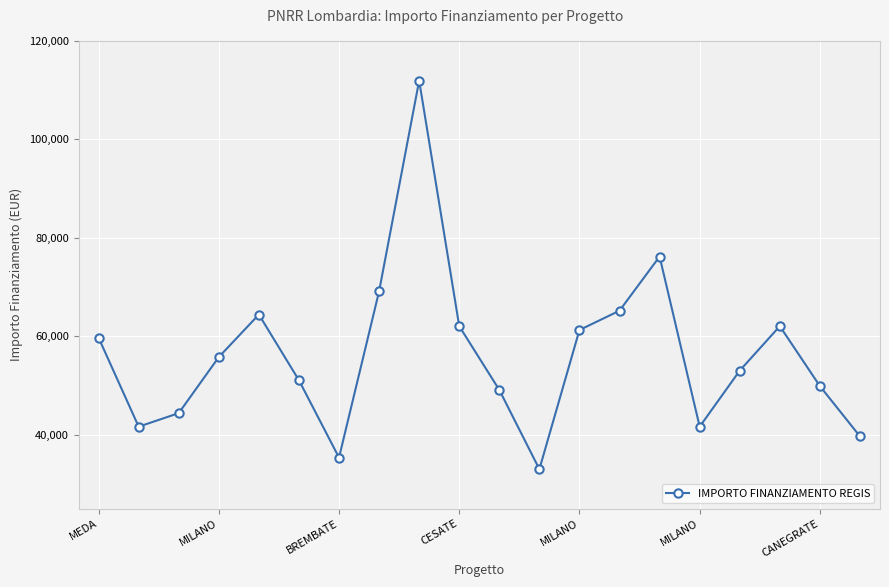

Count the number of categories in the chart.

20